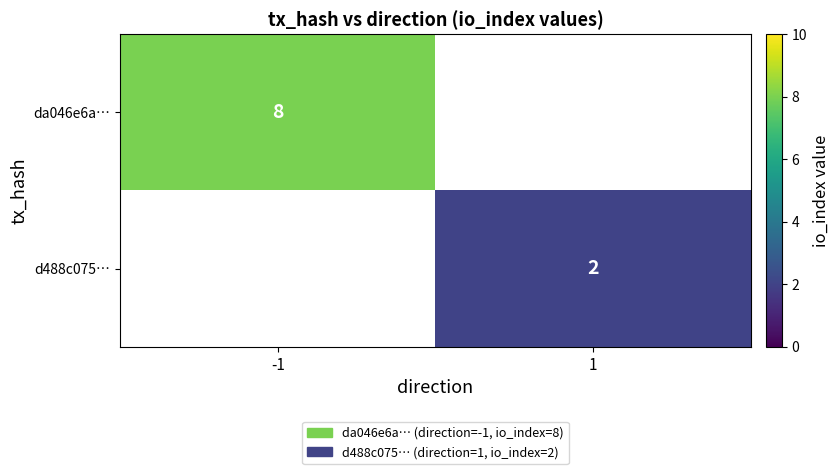

True or false: da046e6a… has a value of 8 at -1.

True